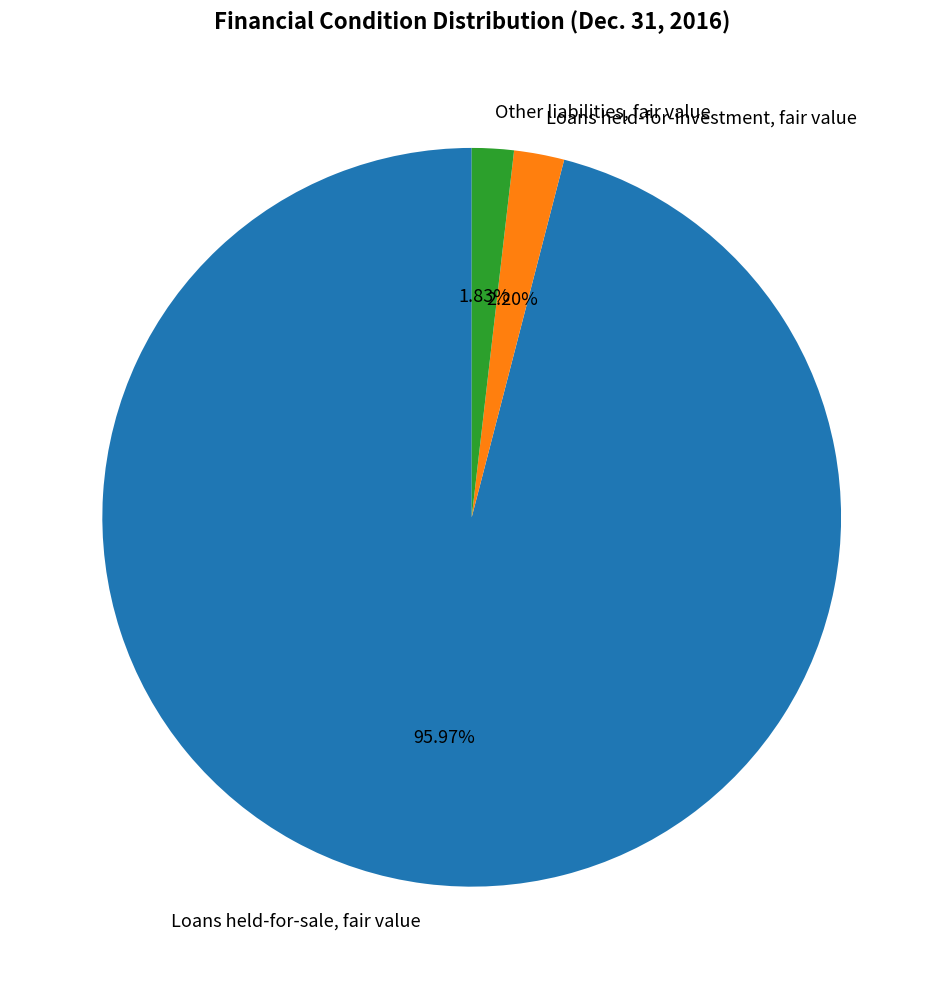

Is there a majority slice in this chart?

Yes